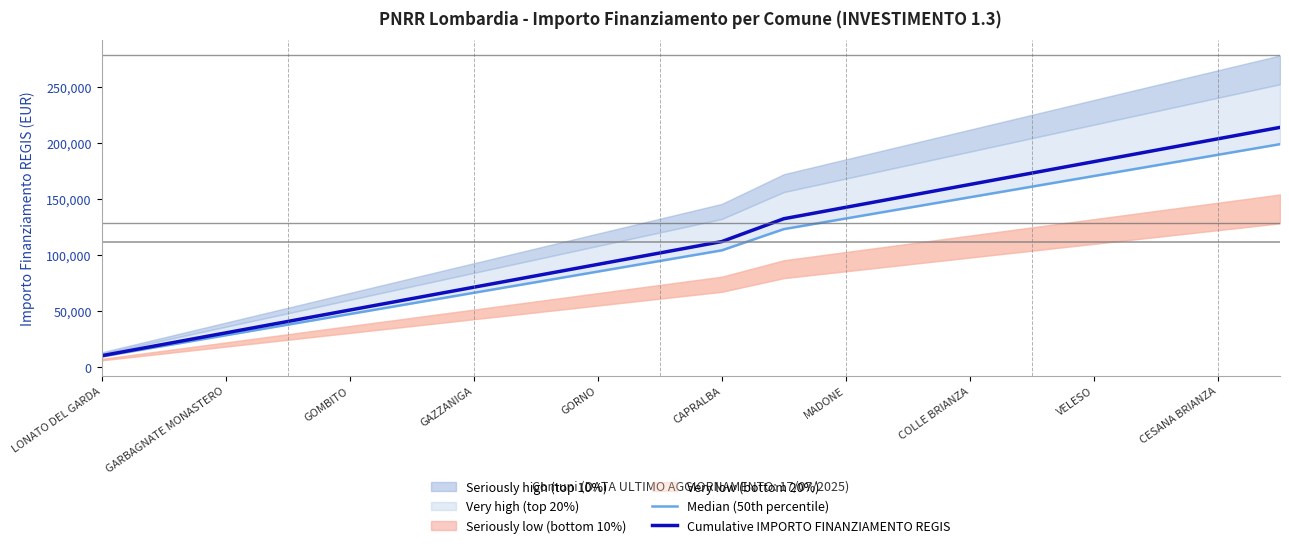

What is the value of the Median (50th percentile) point at the 17th from the left?

170279.3